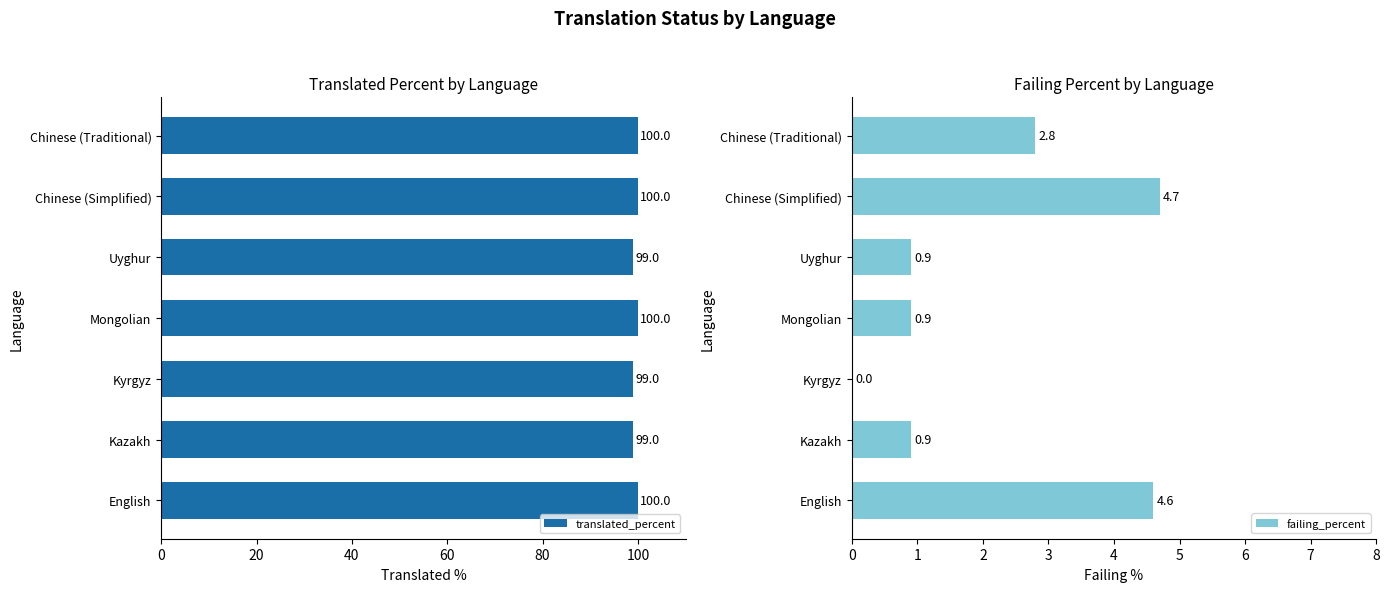

What is the sum of the translated_percent values at Uyghur and English?

199